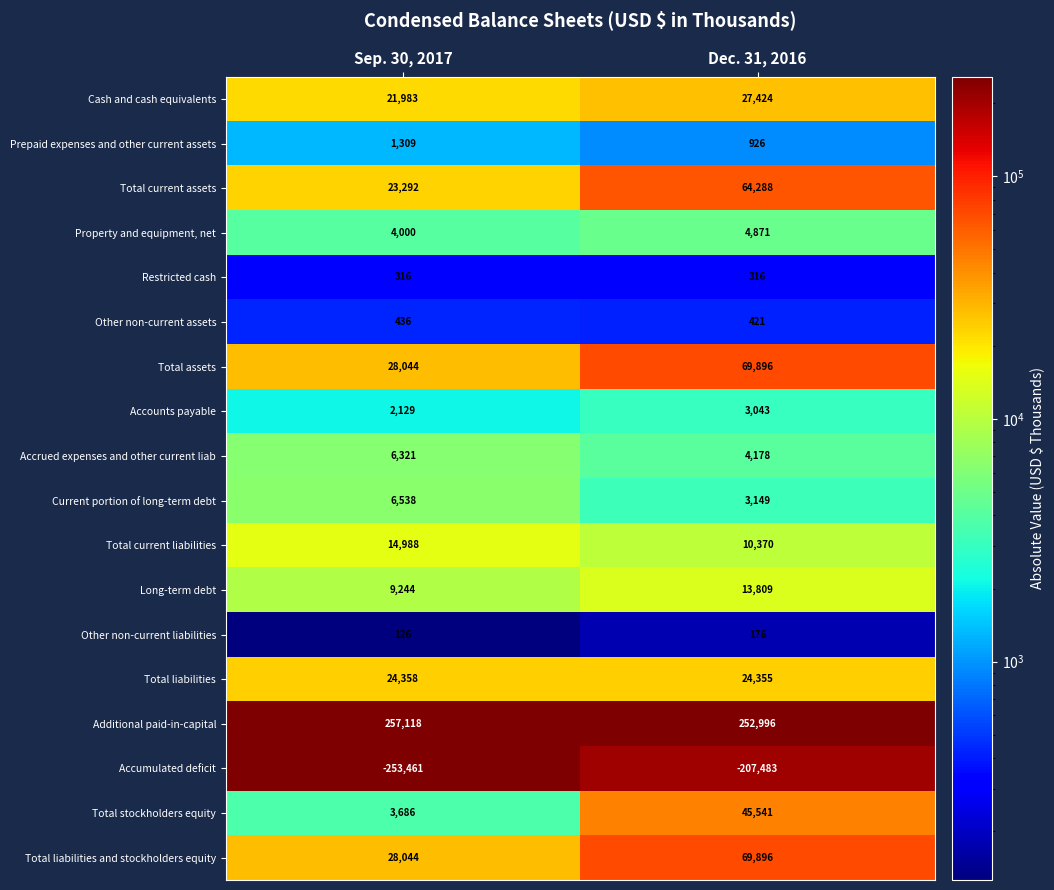

Which category has the lowest value across all series?

Sep. 30, 2017